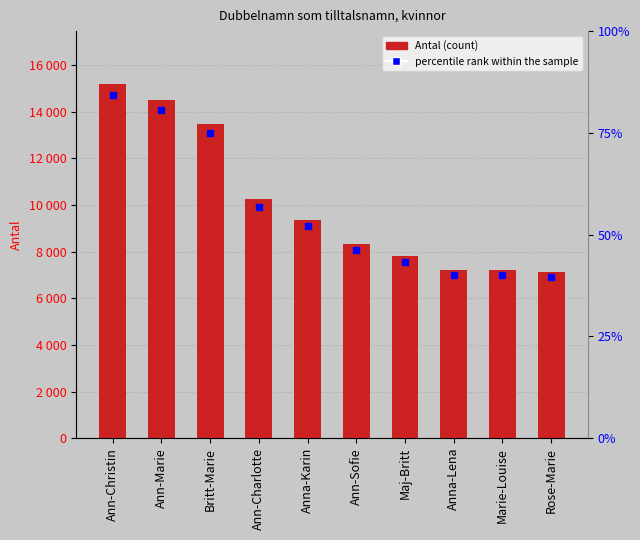

Between Ann-Sofie and Britt-Marie, which is larger?

Britt-Marie